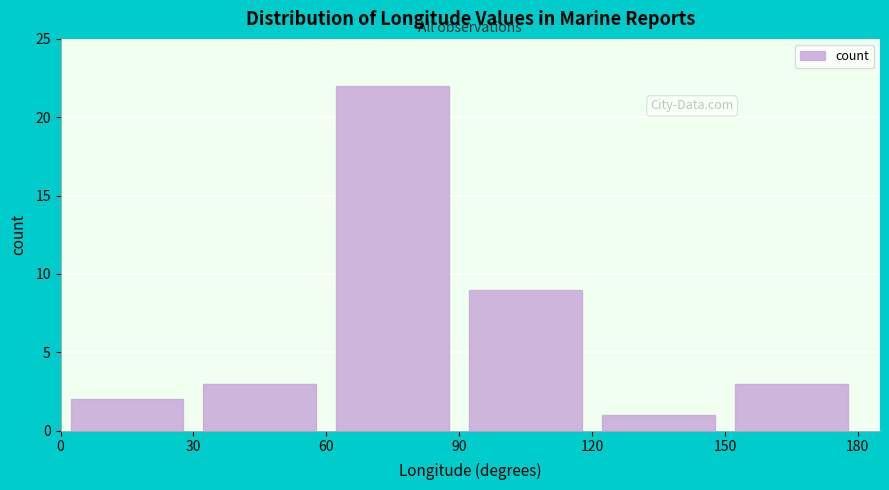

Reading left to right, list every bar in this chart as the range it spans on the x-axis followed by its height. The values are not printed on the chart, so give them approximately, as read against the axis.

0 to 30: 2
30 to 60: 3
60 to 90: 22
90 to 120: 9
120 to 150: 1
150 to 180: 3